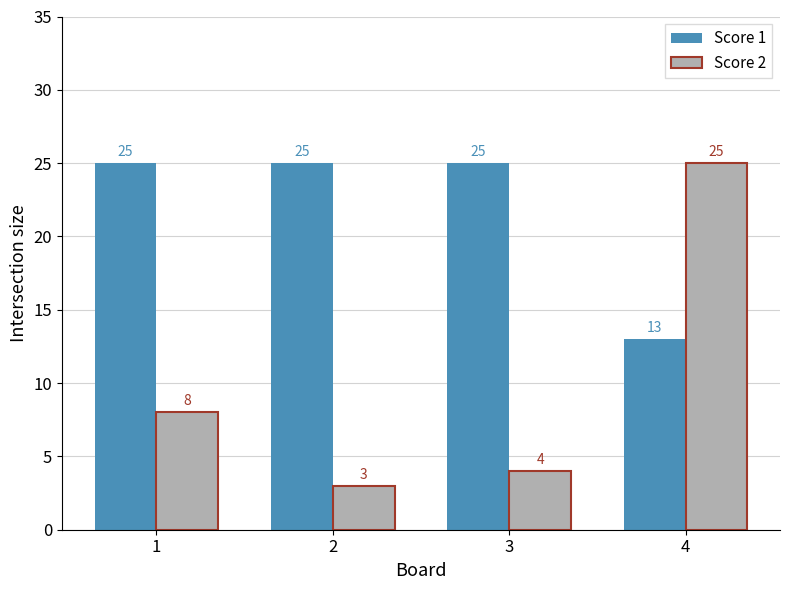

How many categories are shown in the chart?

4